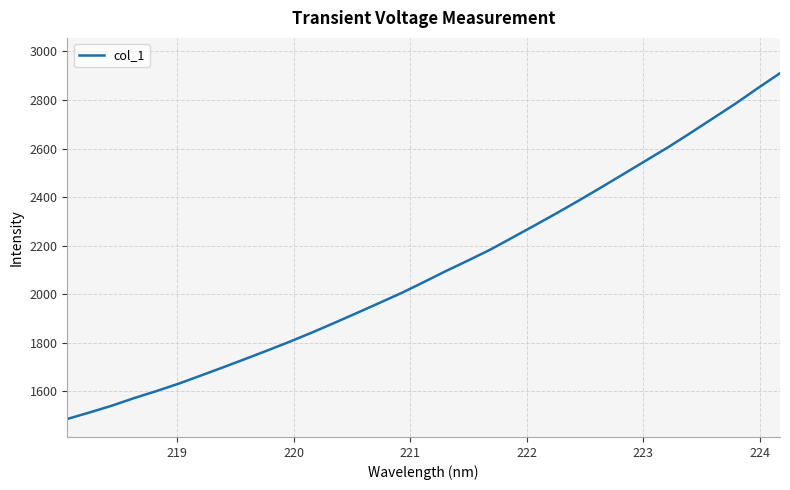

What is the minimum value shown in the chart?

1484.9